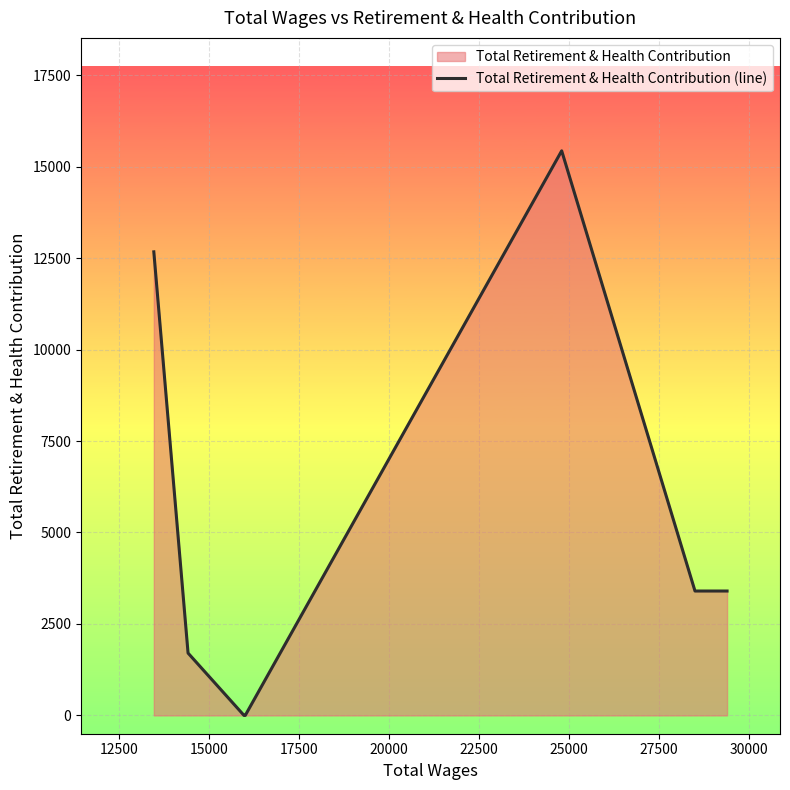

How many interior local peaks (higher than both neighbors) does the data have?

1